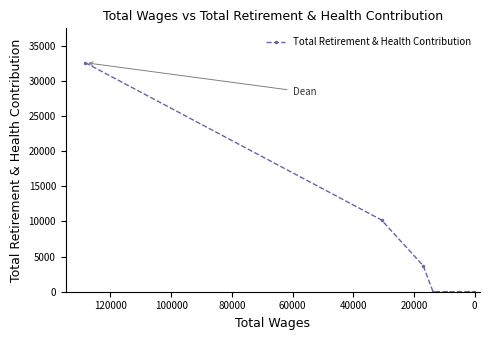

True or false: the data shows -16785 at 140000.

False